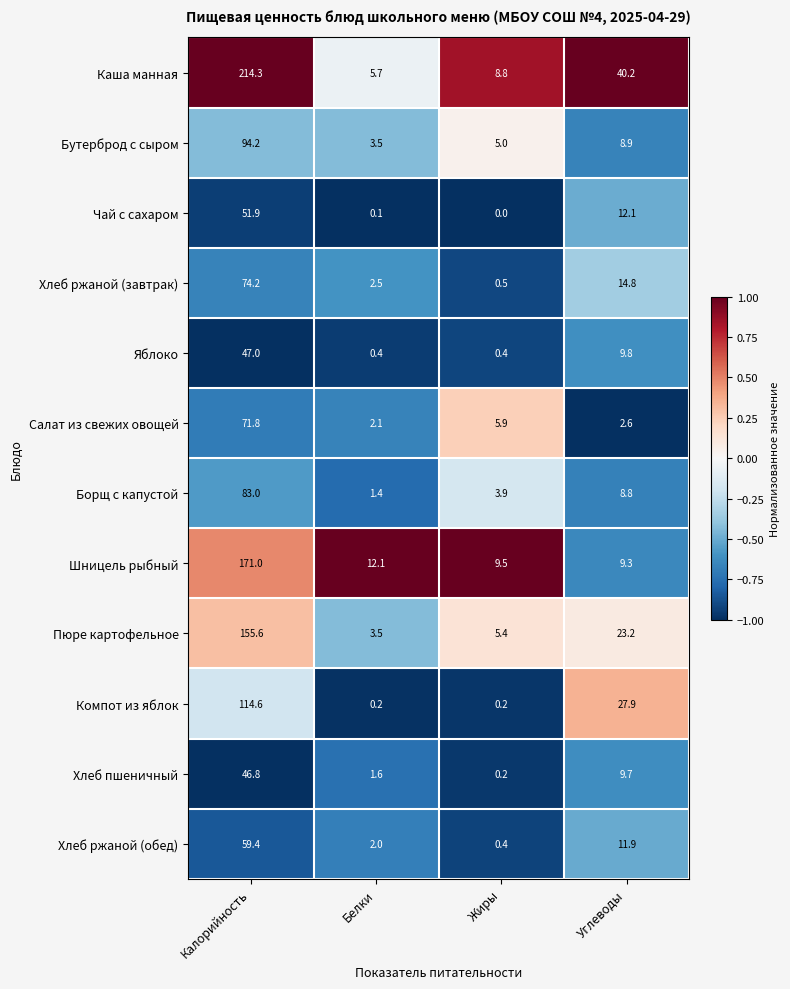

The value of Компот из яблок at Белки is 0.2. True or false?

True